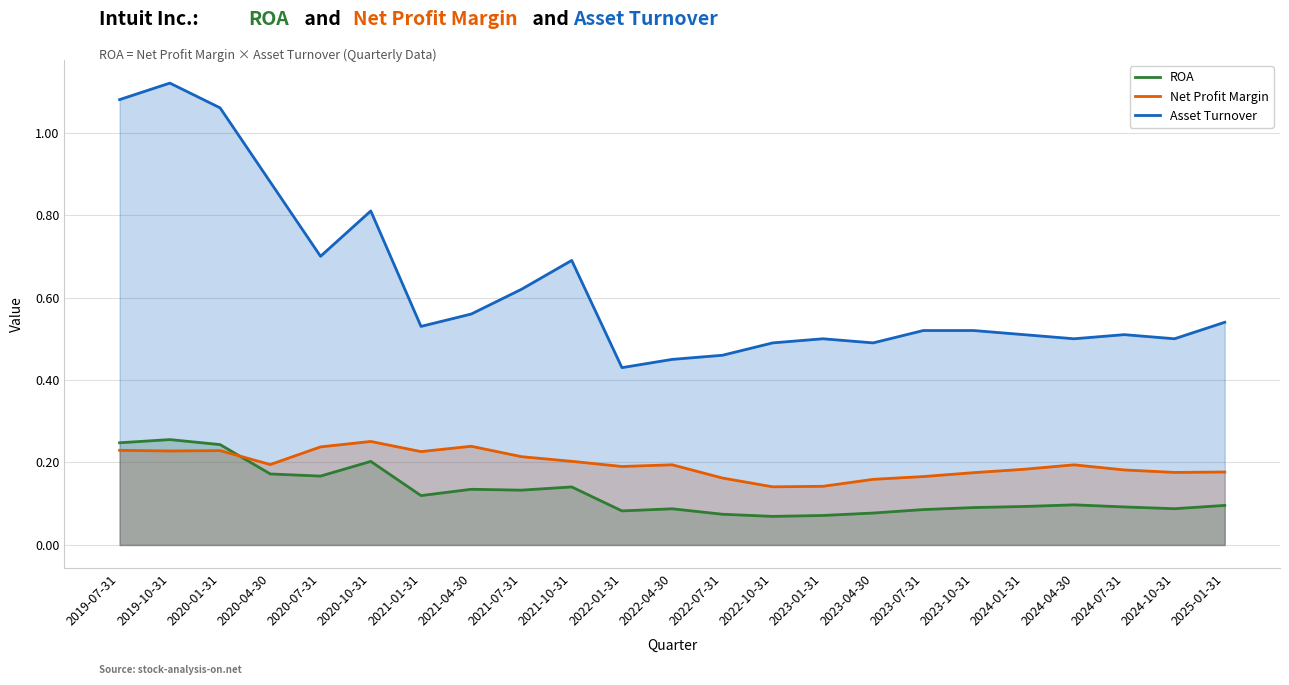

Between 2020-04-30 and 2024-10-31, which series saw the biggest shift?

Asset Turnover